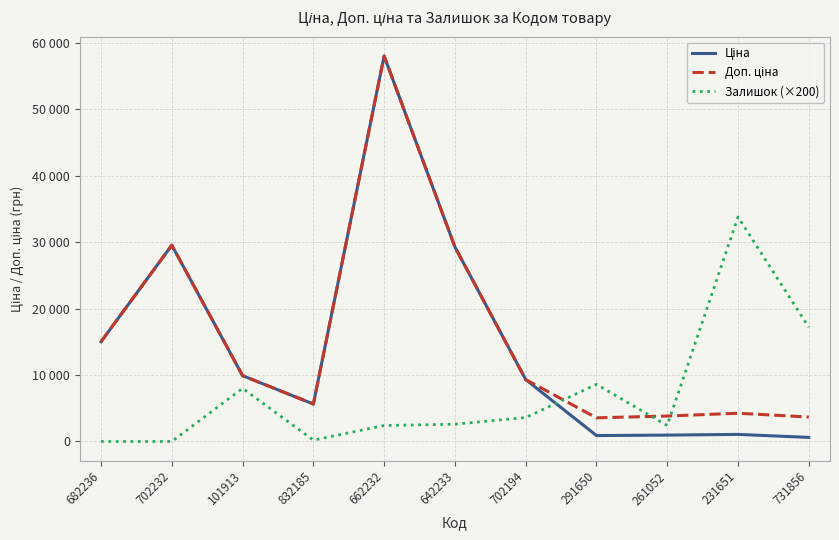

List the series in order of their peak value, lowest first.

Залишок (×200), Ціна, Доп. ціна